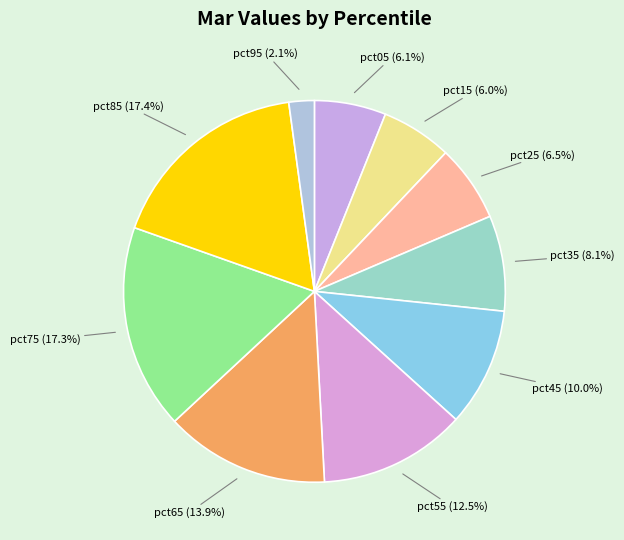

True or false: pct35 accounts for 8% of the total.

True